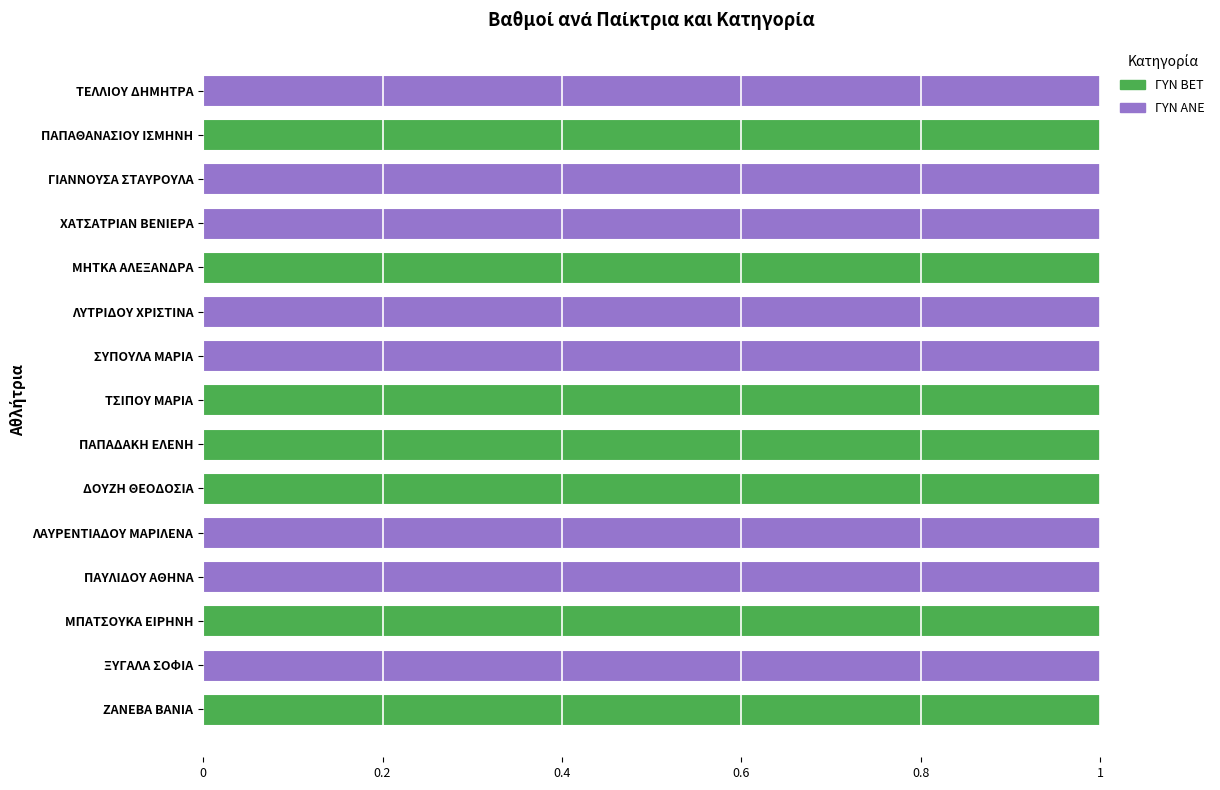

True or false: ΓΥΝ BET has a value of 1 at ΔΟΥΖΗ ΘΕΟΔΟΣΙΑ.

True